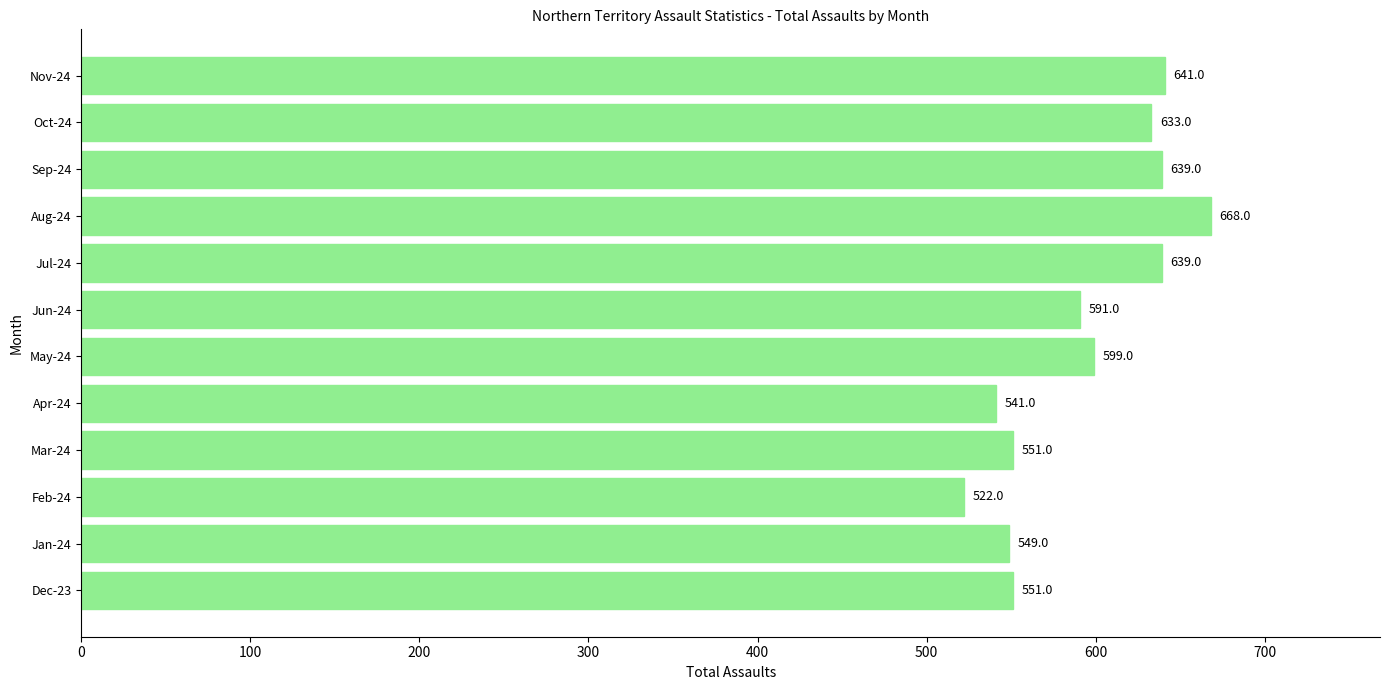

What is the minimum value shown in the chart?

522